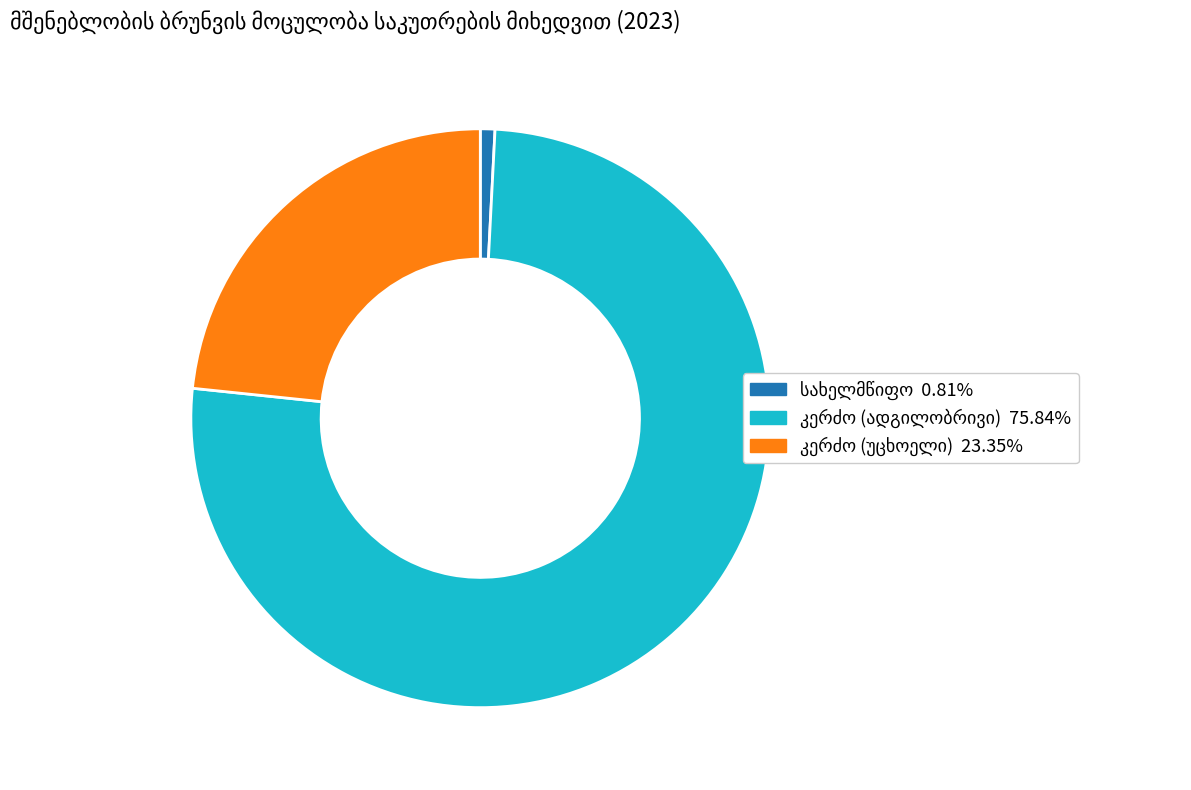

Combined, what portion of the pie is სახელმწიფო and კერძო (უცხოელი)?

24.2%